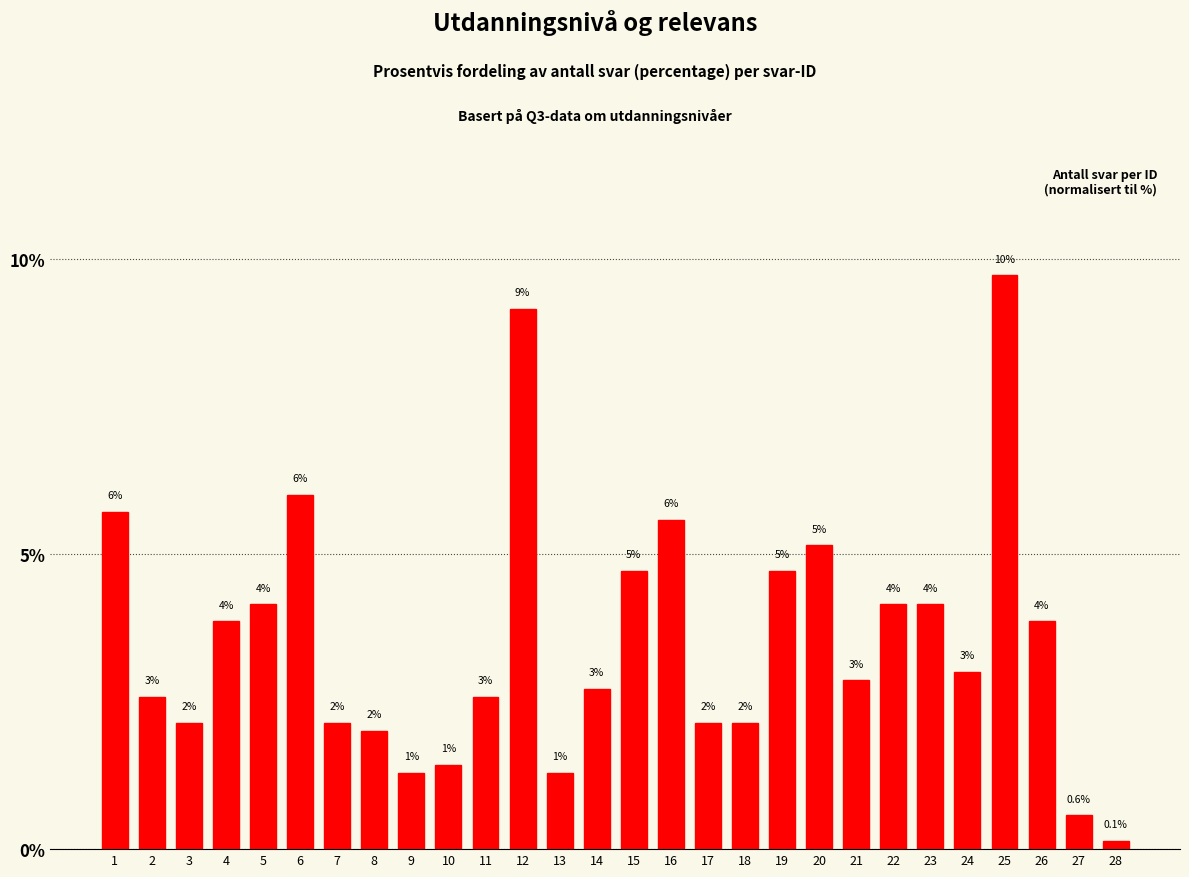

What is the average value?

3.6